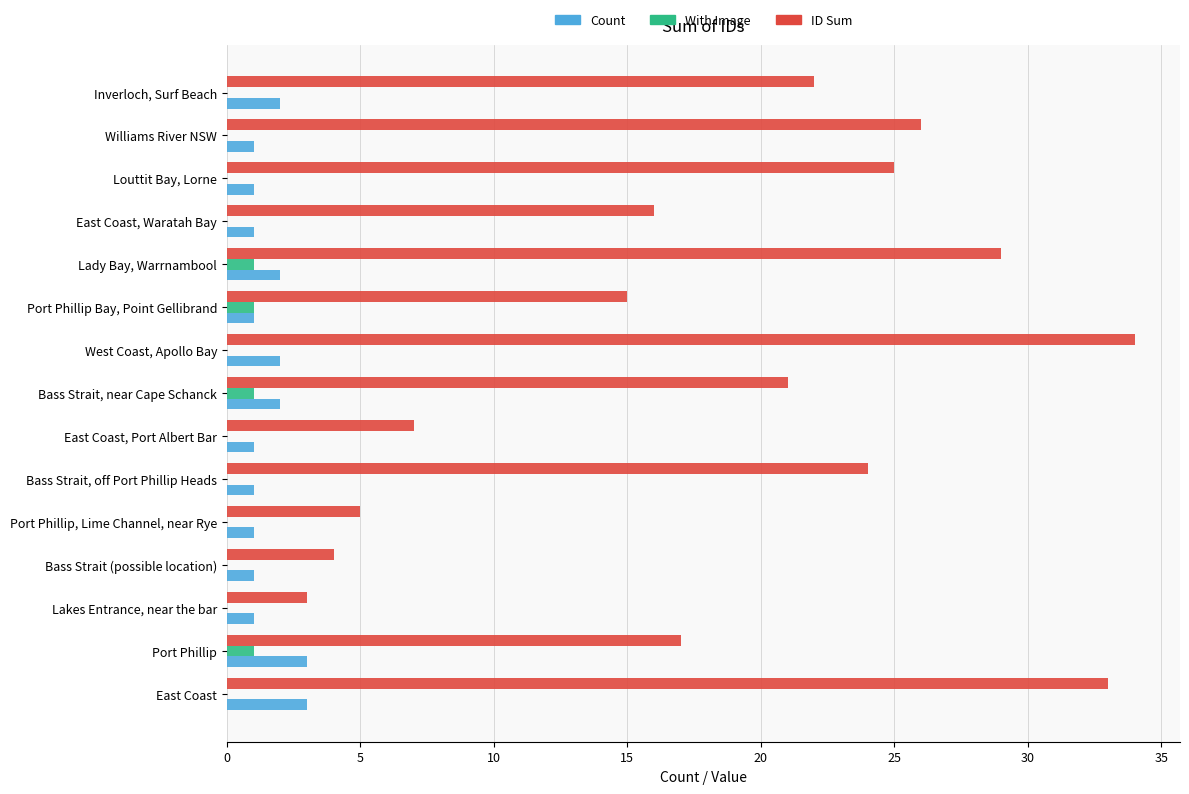

Which series has the largest total across all categories?

ID Sum